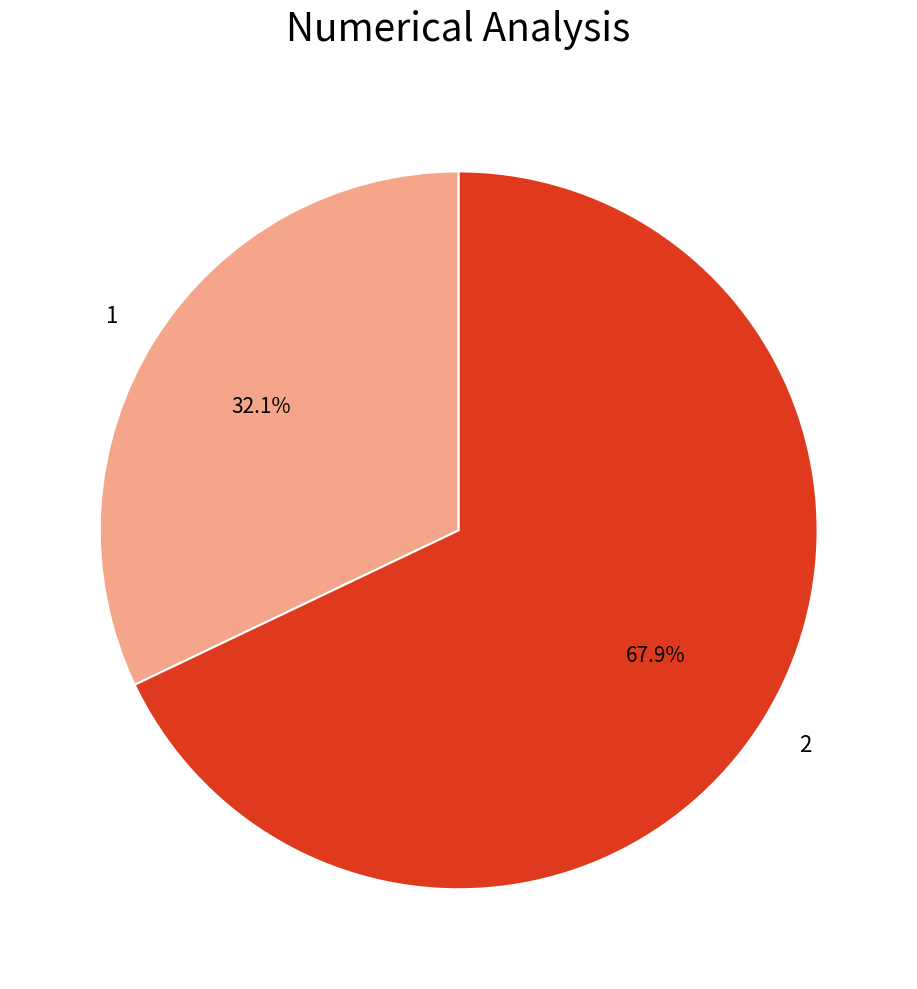

Which has a higher value, 2 or 1?

2